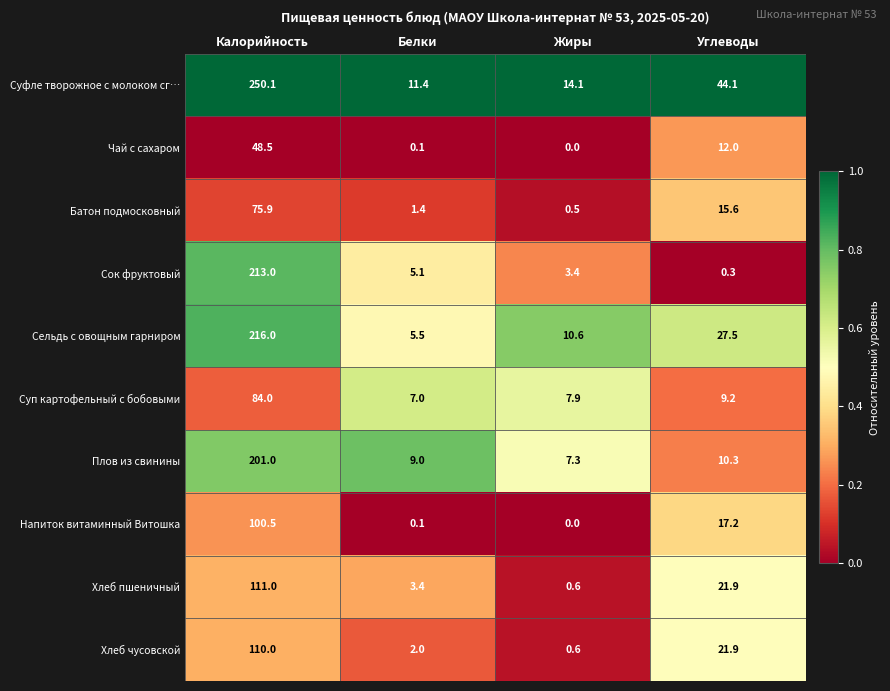

What is the maximum value shown in the chart?

250.1